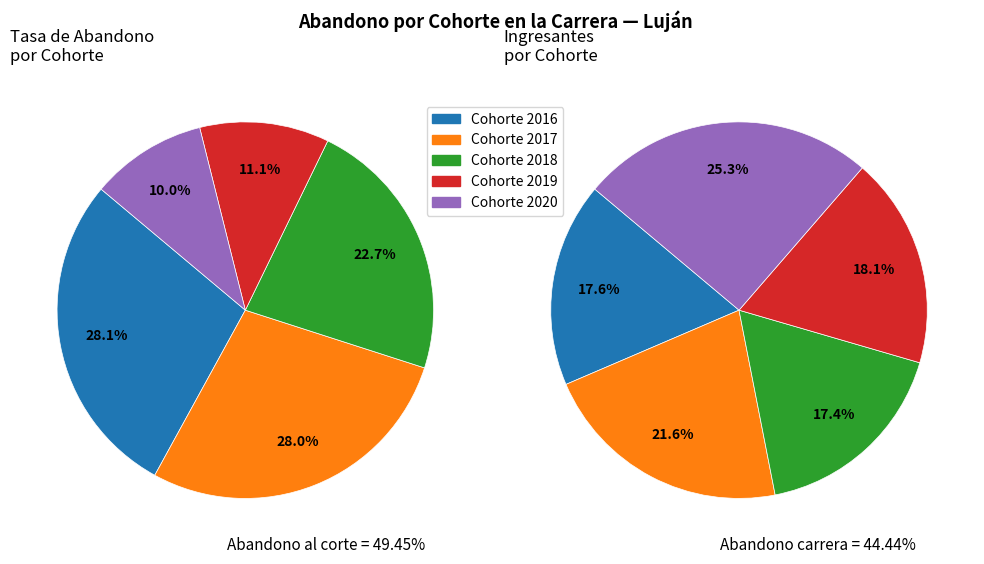

Between 2019 and 2016, which is larger?

2016